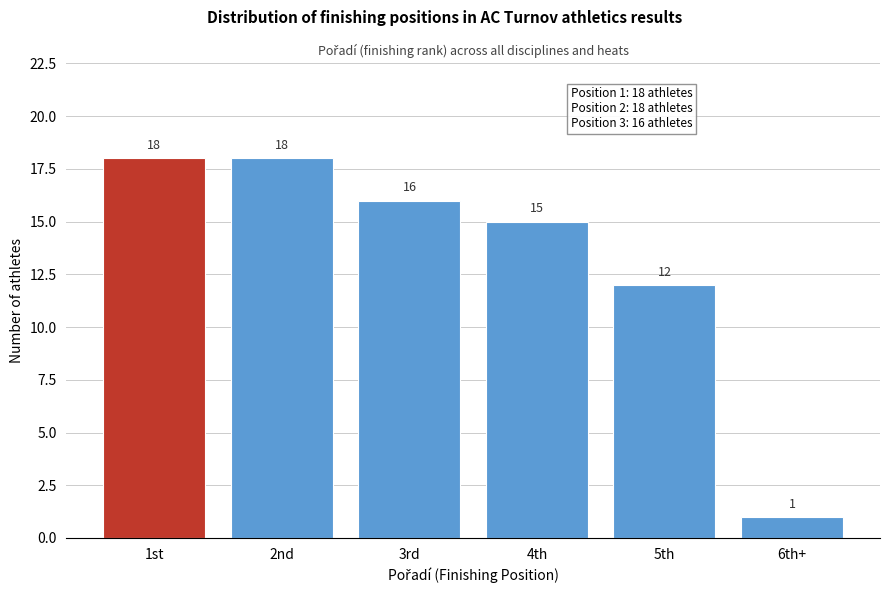

Reading right to left, what are all the values shown in this chart?

6th+=1	5th=12	4th=15	3rd=16	2nd=18	1st=18